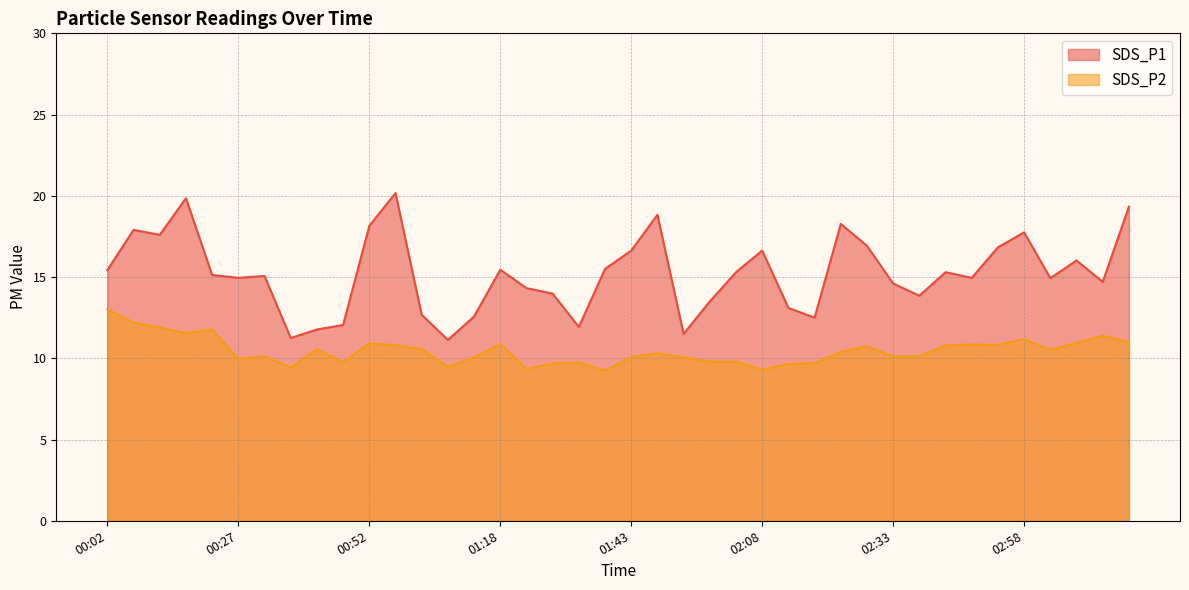

What is the value of the SDS_P1 point at the 37th from the left?

14.9